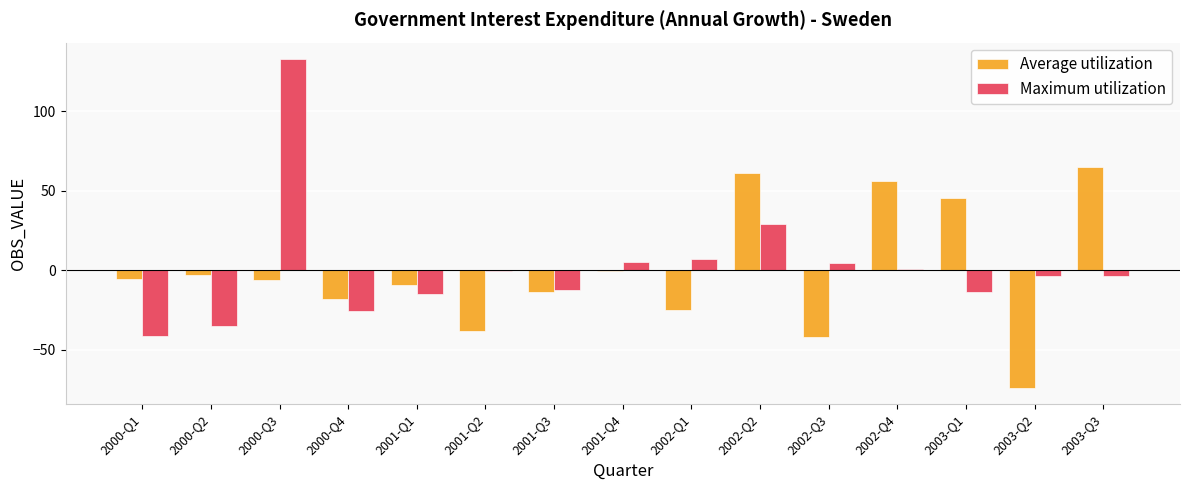

What is the total value across all series at 2001-Q1?

-24.1